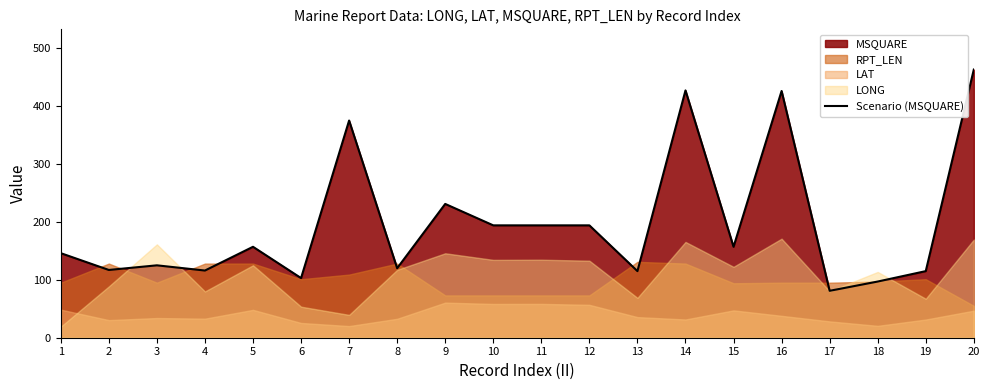

The chart shows a value of 20 at 17. True or false?

False